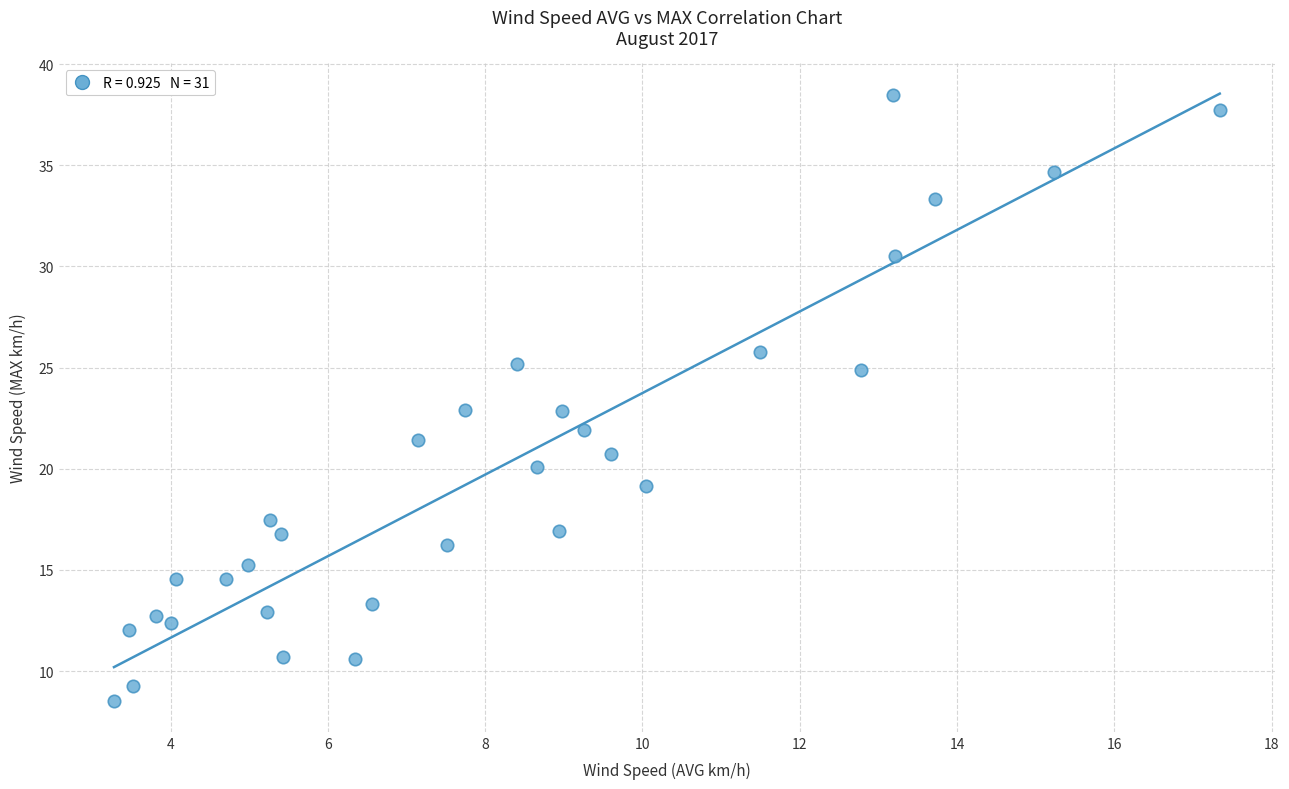

What is the range of Y values (max minus min)?

30.0